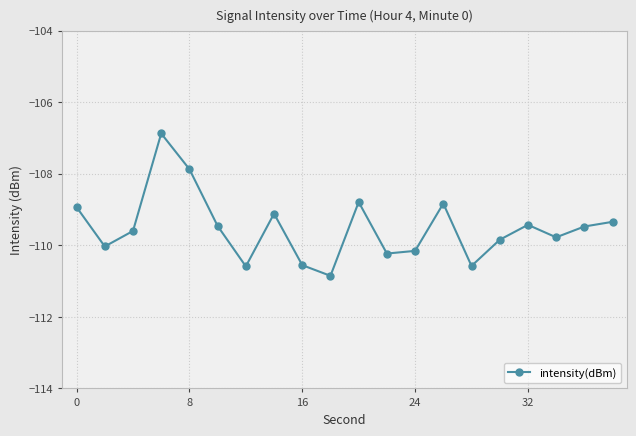

What is the average value?

-109.5